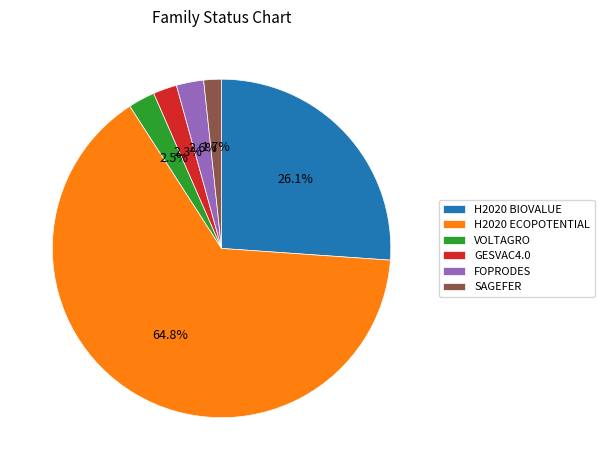

To the nearest percent, what is the combined percentage of H2020 ECOPOTENTIAL and VOLTAGRO?

67%